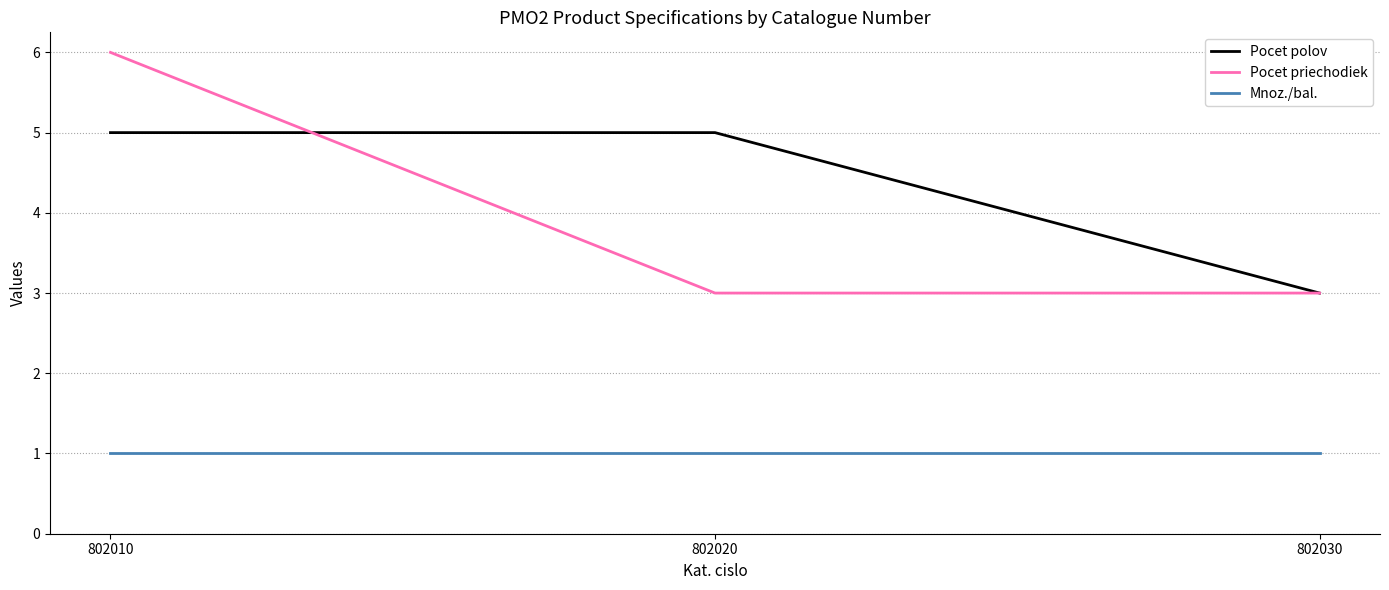

What is the maximum value for Pocet polov?

5